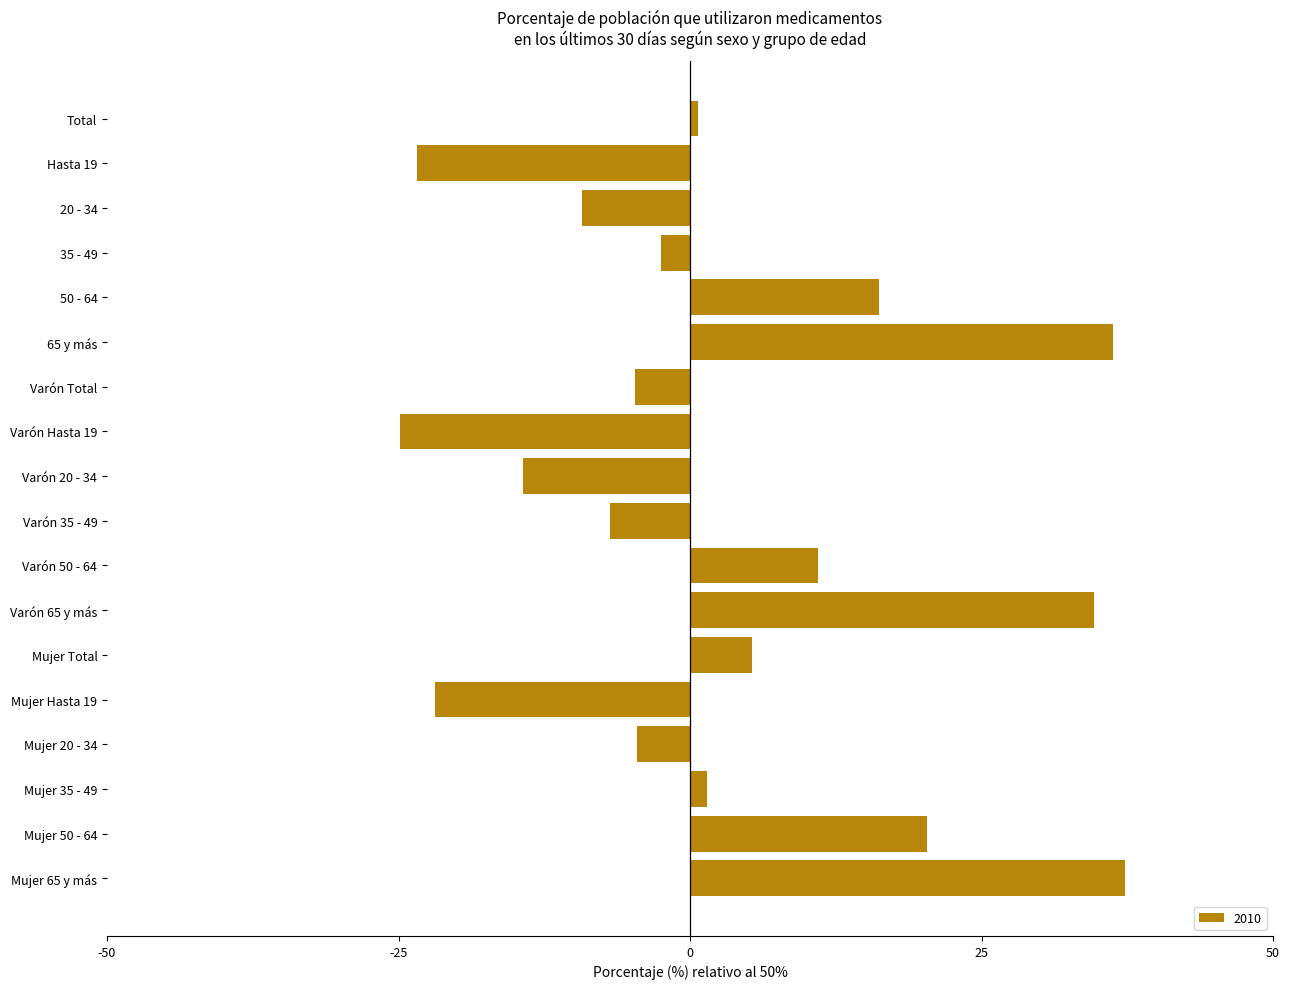

What is the smallest value displayed?

-24.9